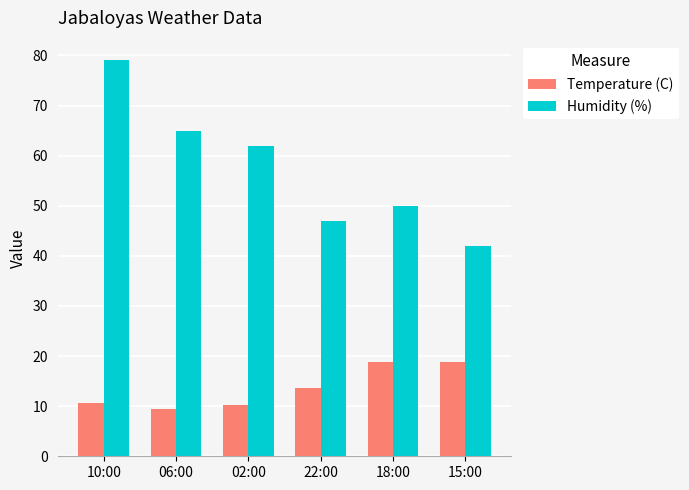

What is the label of the 1st bar from the left?

10:00